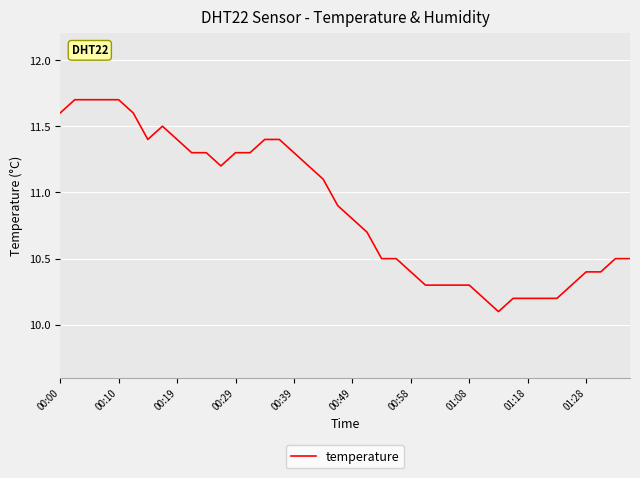

What is the smallest value displayed?

10.1